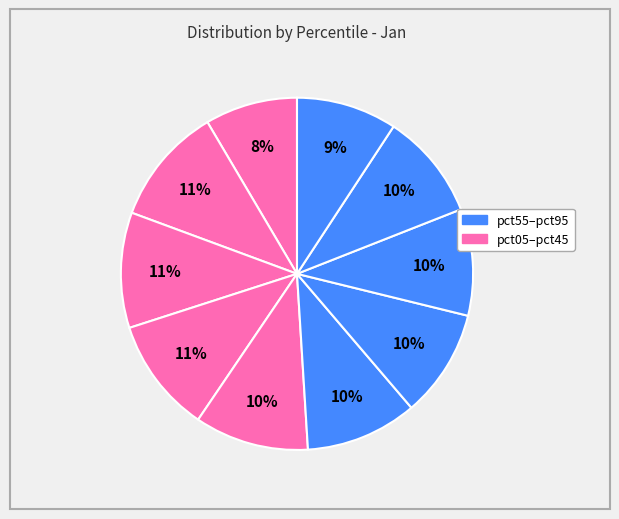

To the nearest percent, what is the average slice percentage?

10%